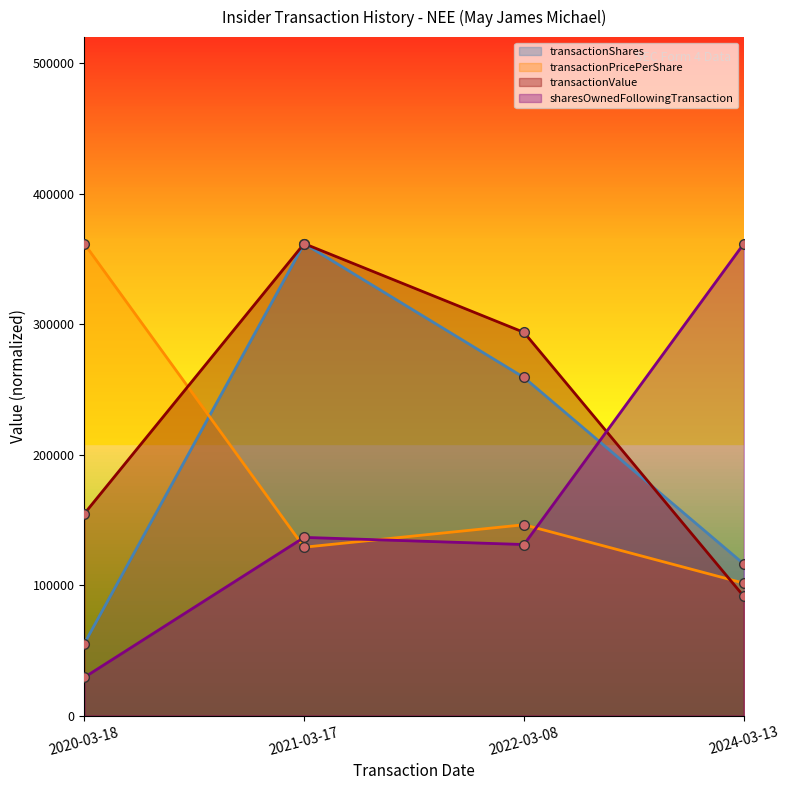

What is the sum of the transactionShares values at 2024-03-13 and 2022-03-08?

375540.0